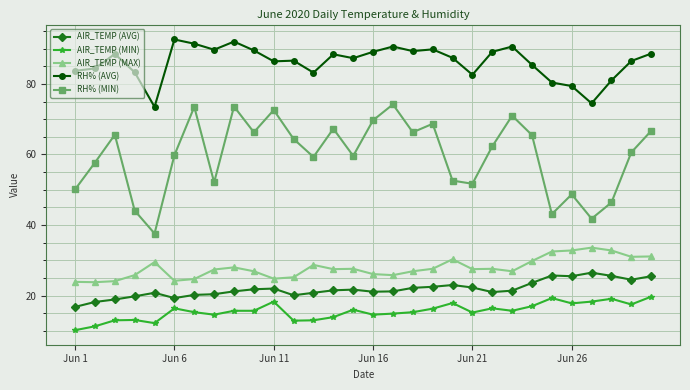

Which series has the widest spread of values?

RH% (MIN)